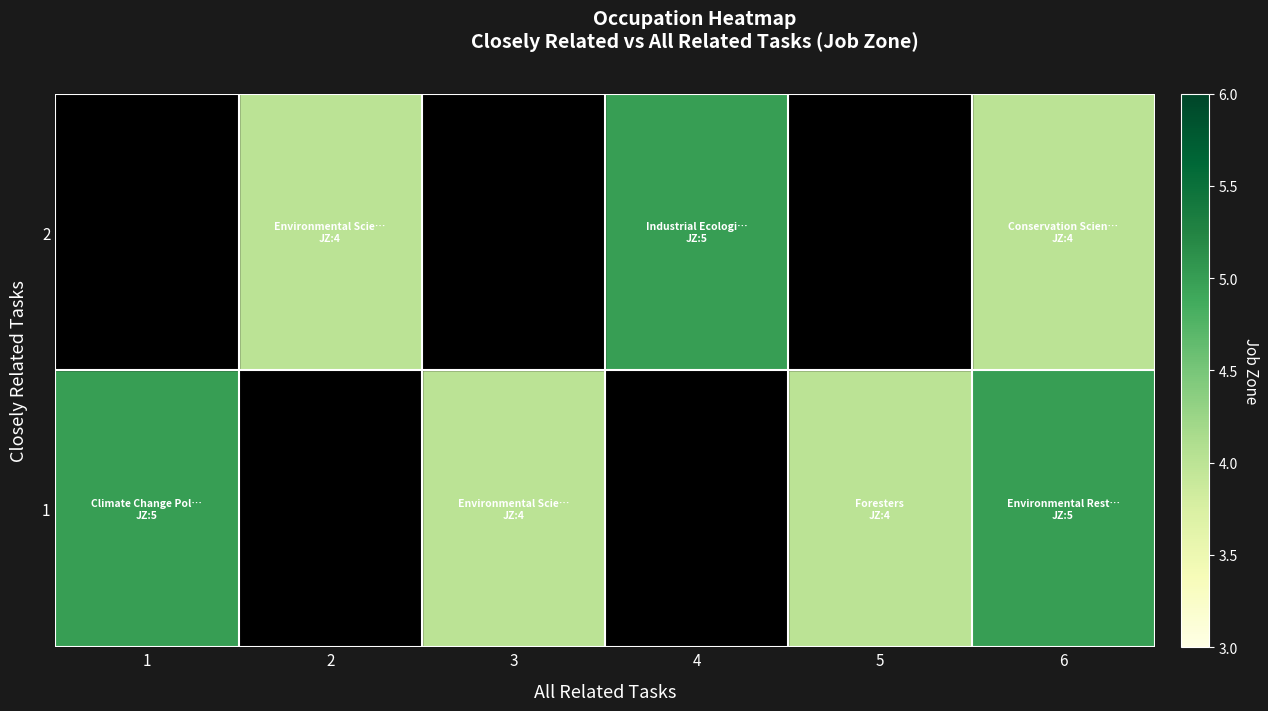

What is the maximum value shown in the chart?

5.0